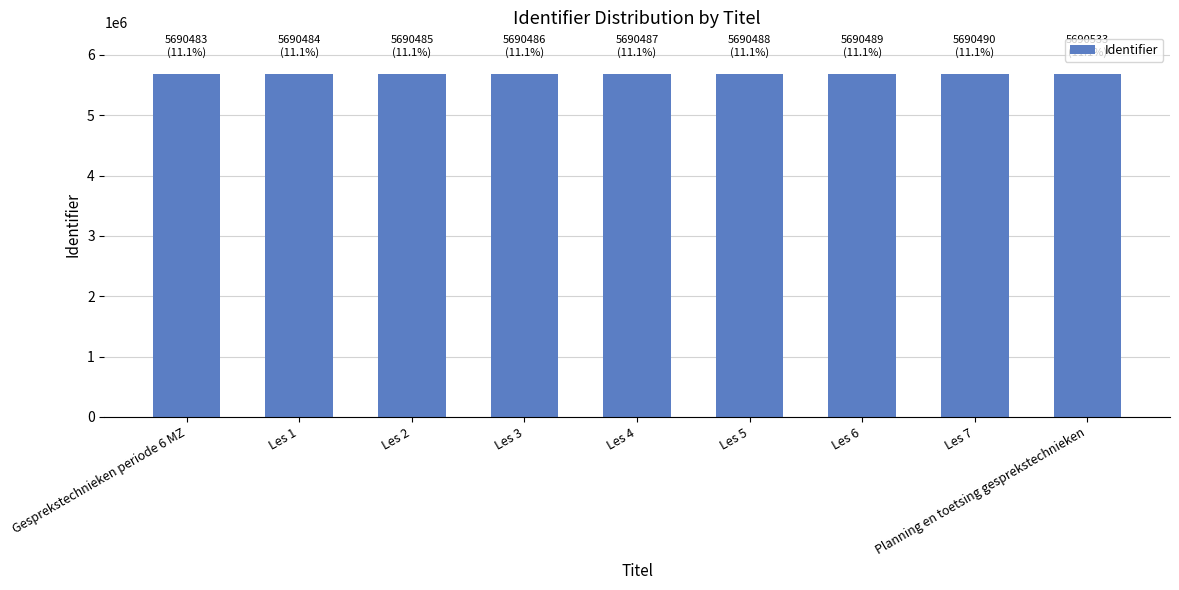

What is the change in value from Les 1 to Les 6?

+5